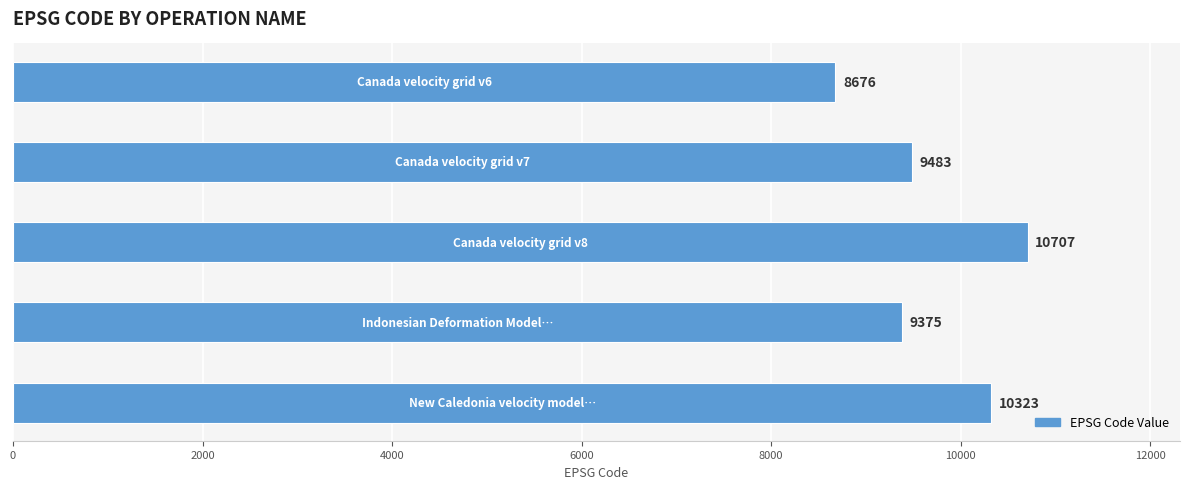

What is the value of the 4th bar from the top?

9375